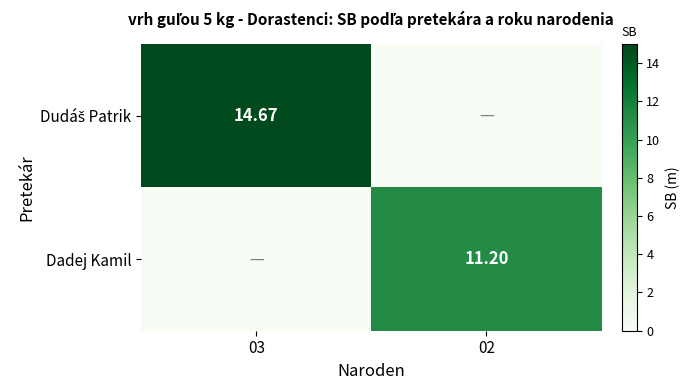

How many values in Dadej Kamil are above zero?

1